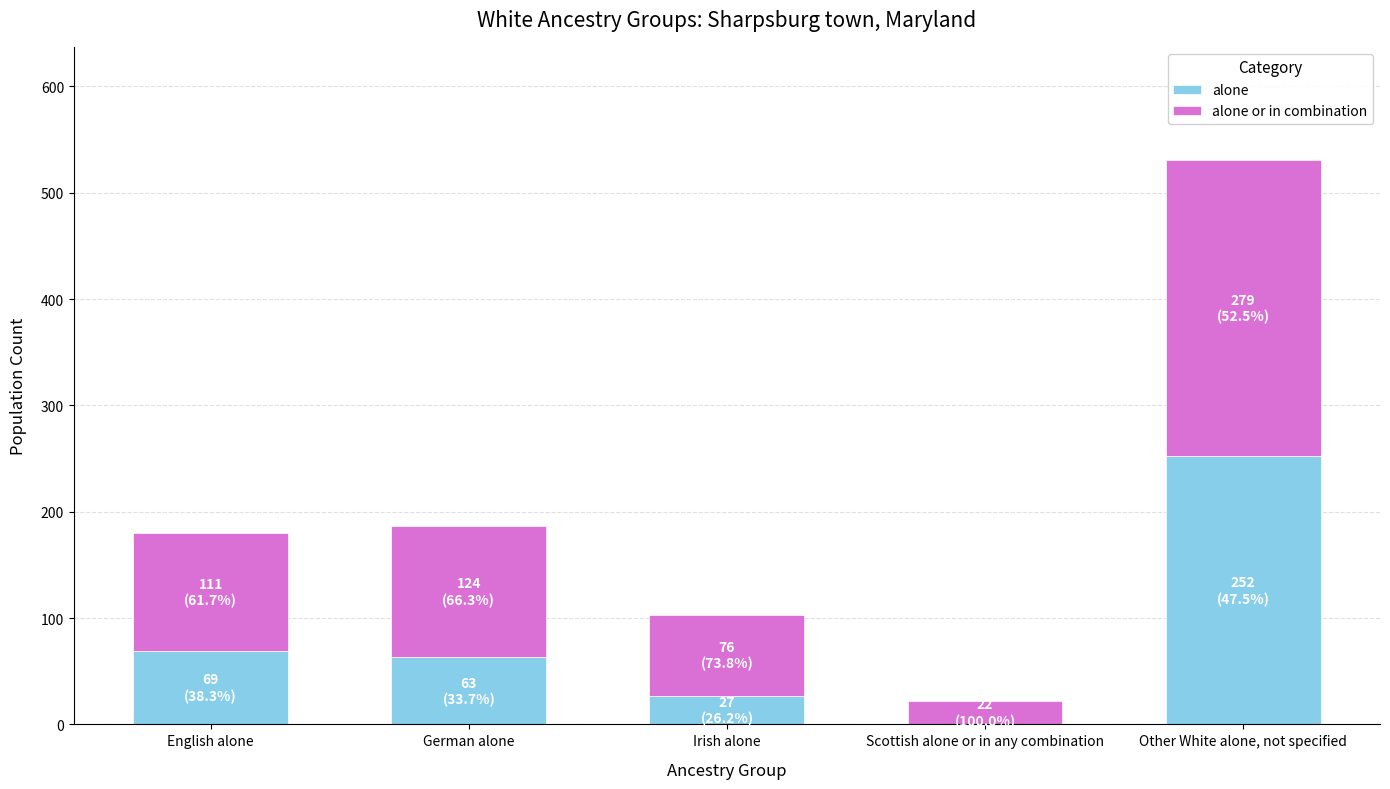

Reading right to left, what are the values for alone?

Other White alone, not specified=252	Scottish alone or in any combination=0	Irish alone=27	German alone=63	English alone=69